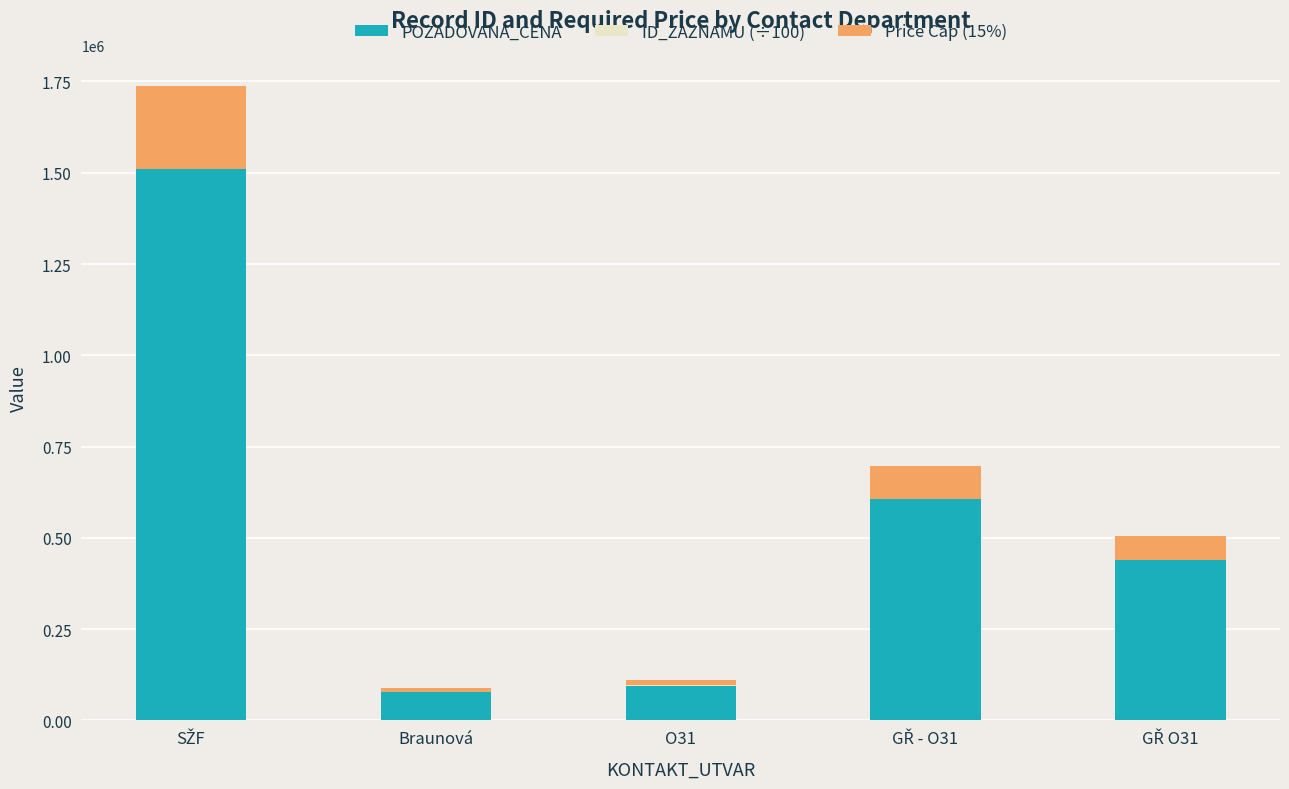

Is it true that POZADOVANA_CENA equals 77000.0 at Braunová?

True